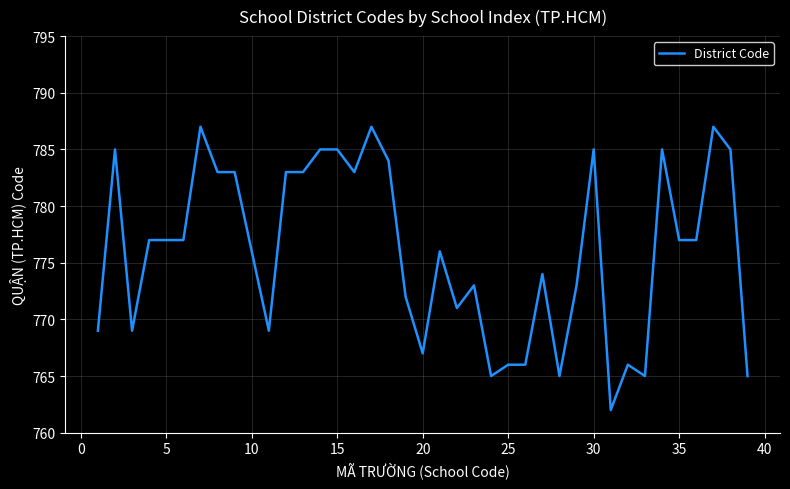

What is the greatest value displayed?

787